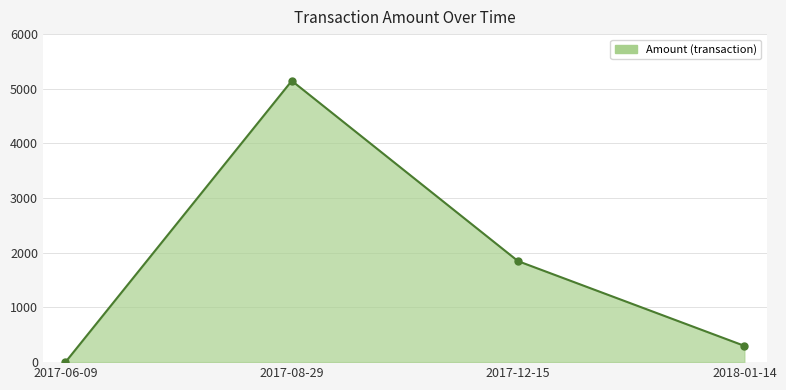

What position from the left is 2018-01-14?

4